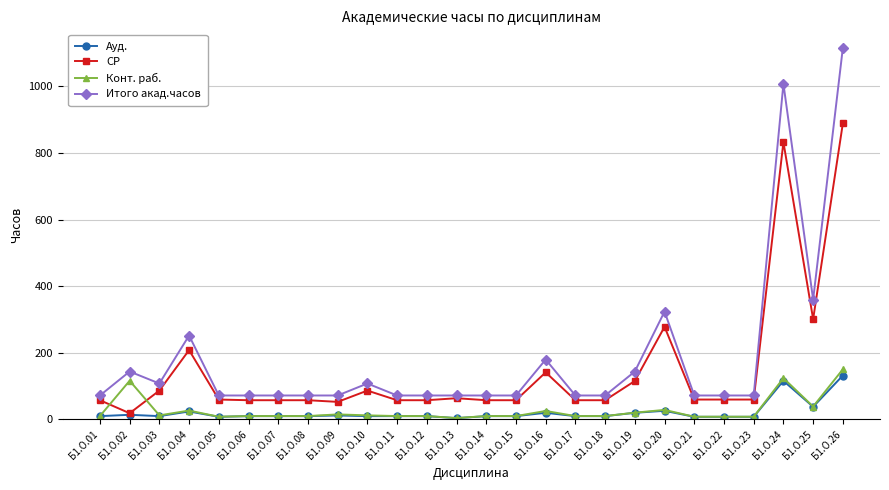

Which series has the largest total across all categories?

Итого акад.часов